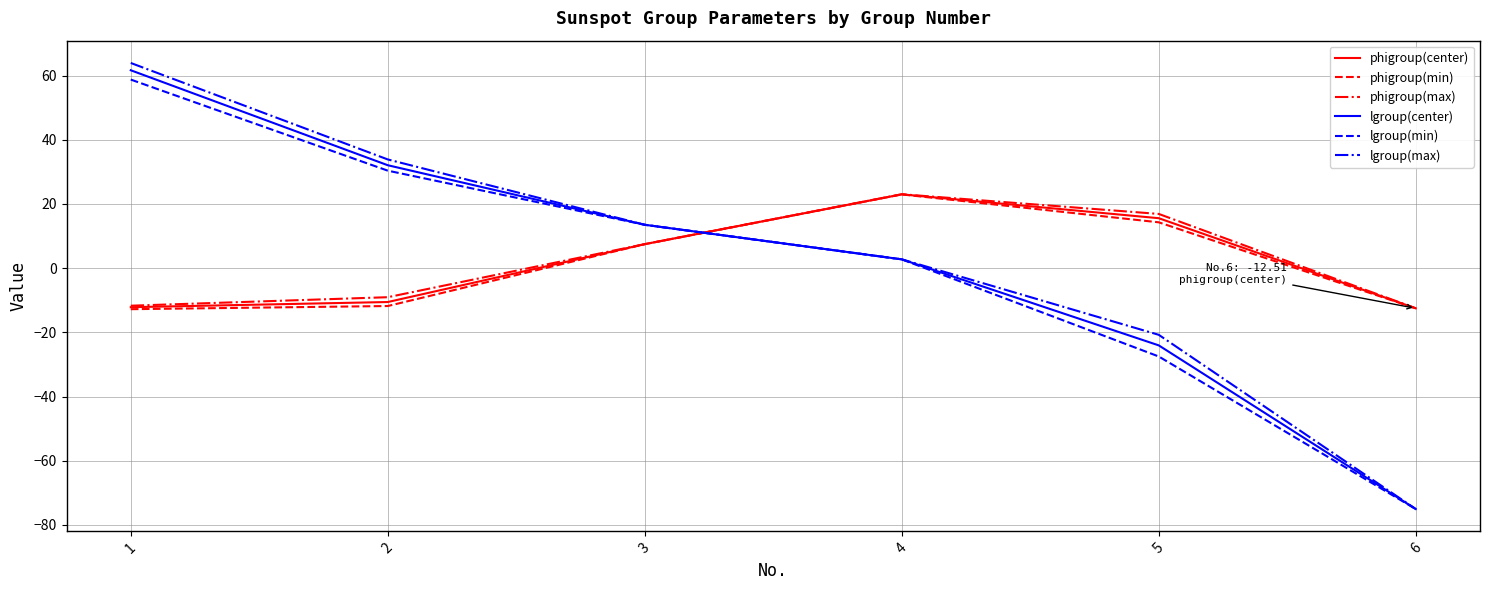

What is the difference between the maximum and minimum values in the lgroup(max) series?

138.9